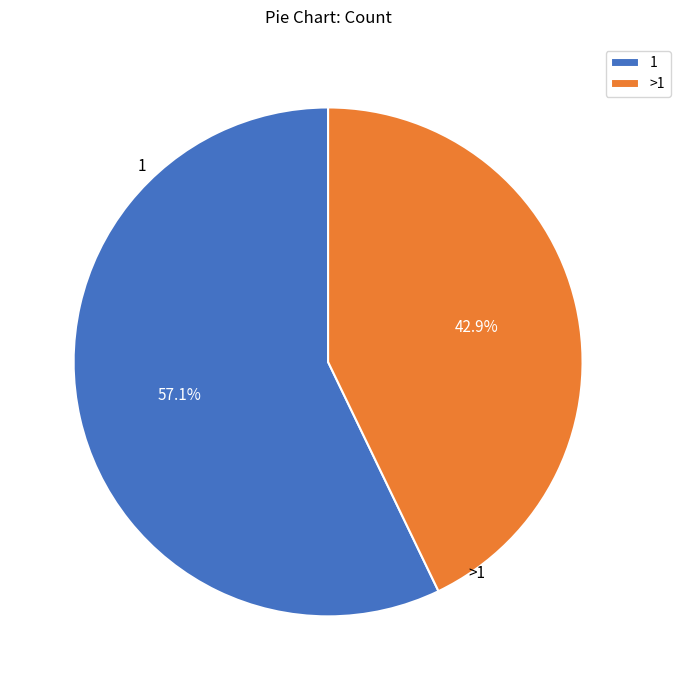

What portion of the pie excludes >1?

57.1%